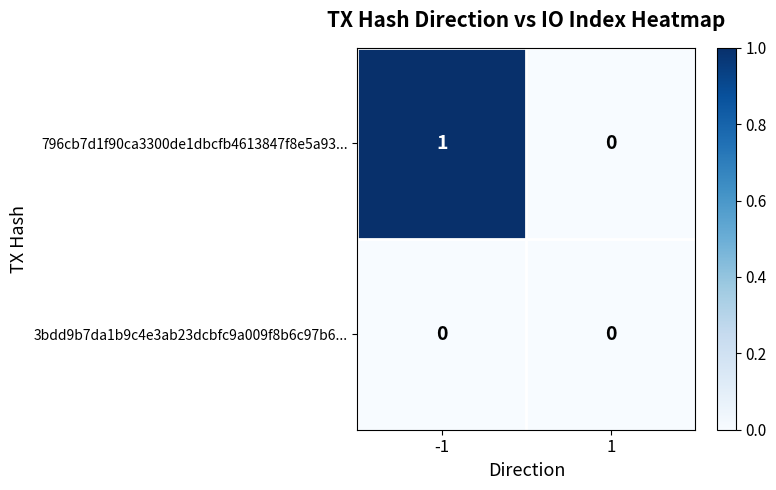

Reading left to right, list all the values displayed in this chart.

796cb7d1f90ca3300de1dbcfb4613847f8e5a93...: -1=1	1=0
3bdd9b7da1b9c4e3ab23dcbfc9a009f8b6c97b6...: -1=0	1=0